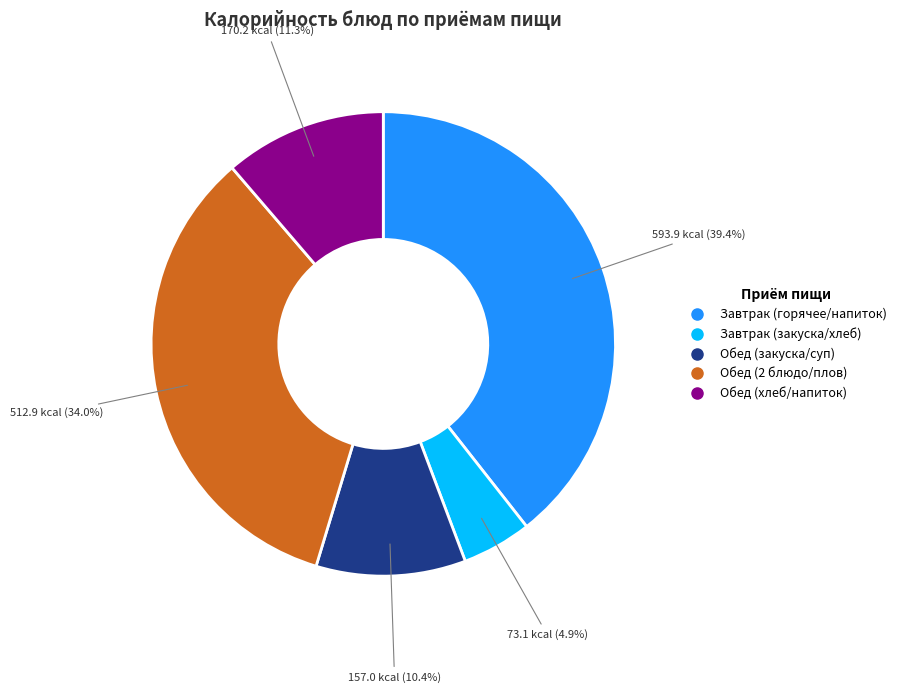

Is there any slice that represents more than half of the pie?

No